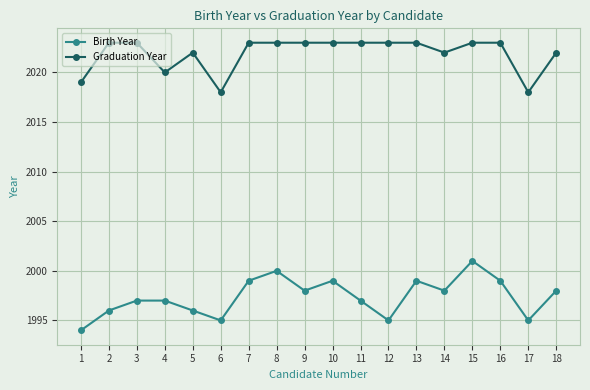

Between 3 and 17, which series saw the biggest shift?

Graduation Year